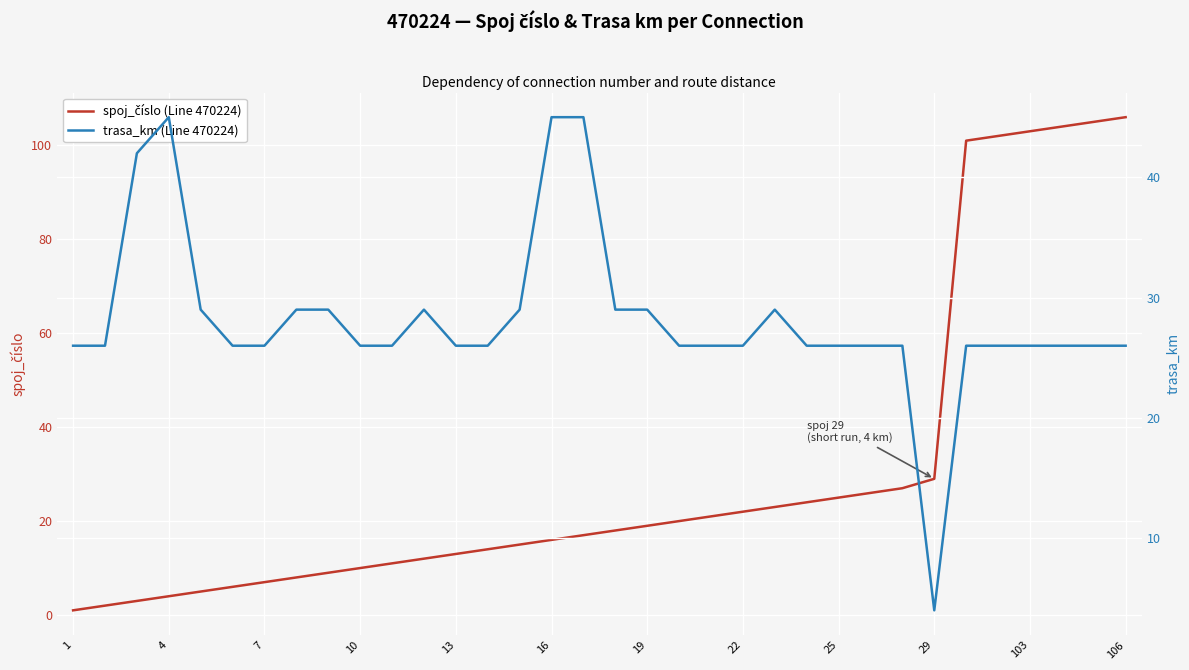

Which series has the widest spread of values?

spoj_číslo (Line 470224)